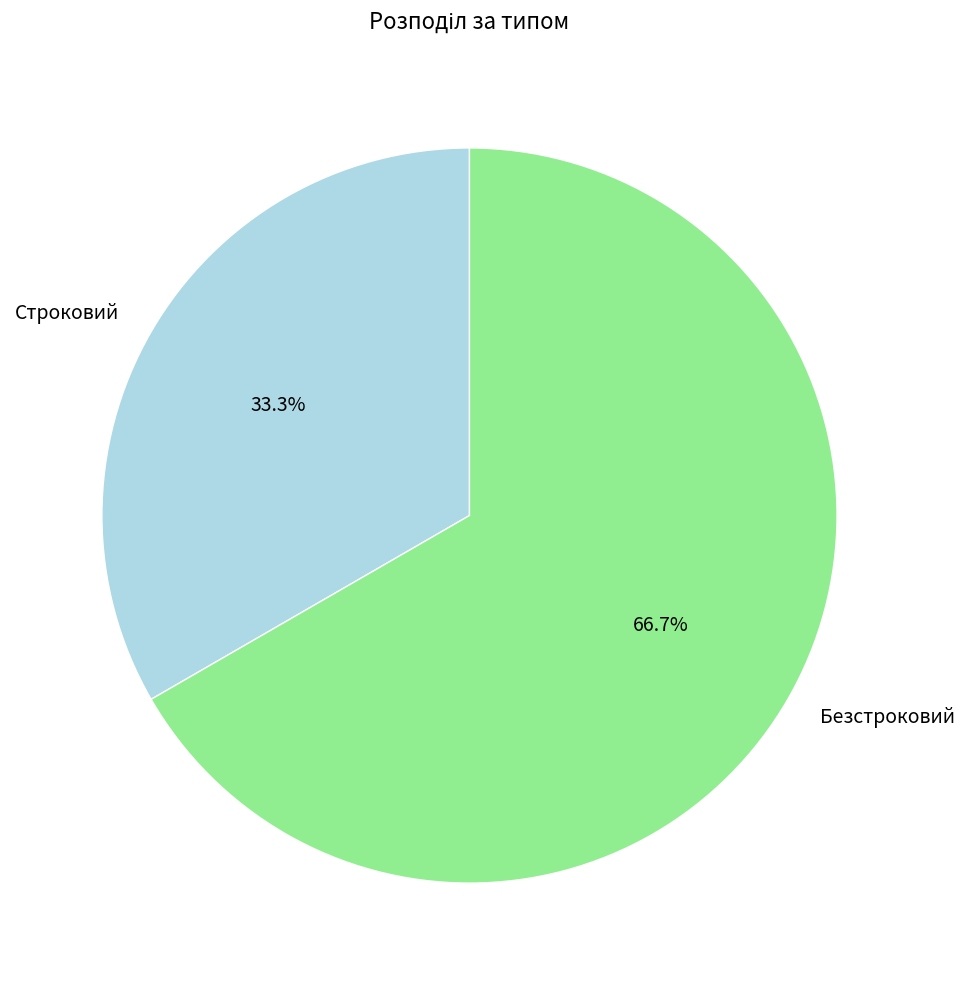

What is the ratio of the value at Строковий to the value at Безстроковий?

0.5